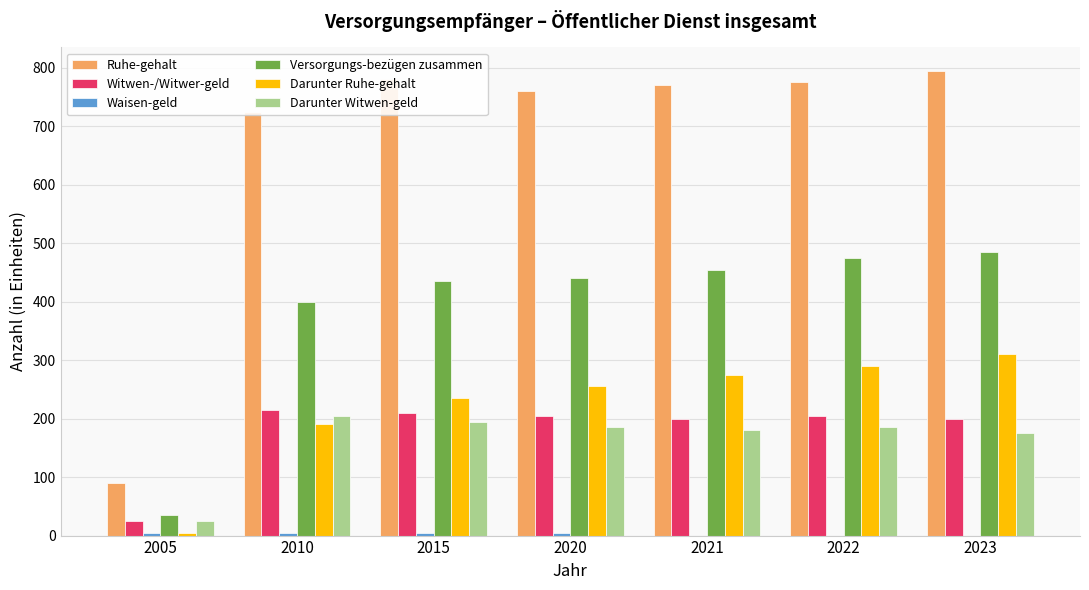

The value of Ruhe-gehalt at 2020 is 760. True or false?

True